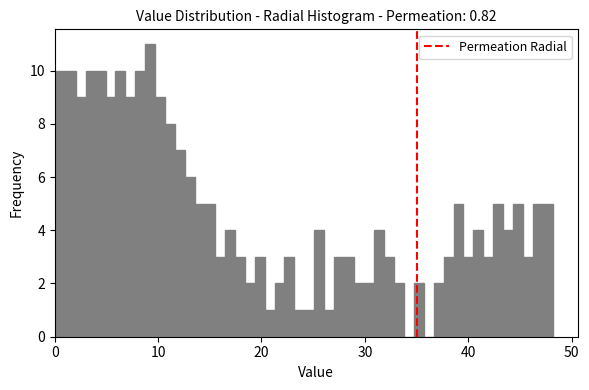

Around what value on the x-axis is the tallest bar? Give the approximate position of its centre, as read against the axis.

9